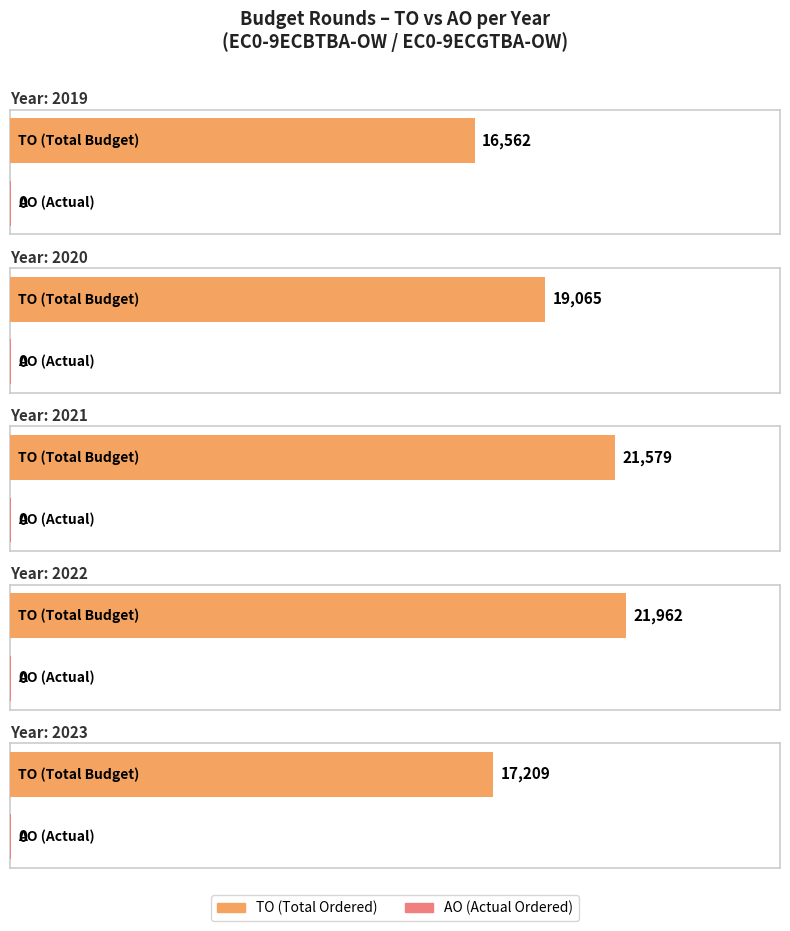

True or false: AO has a value of 0 at 2019 opmaak ontwerp.

True